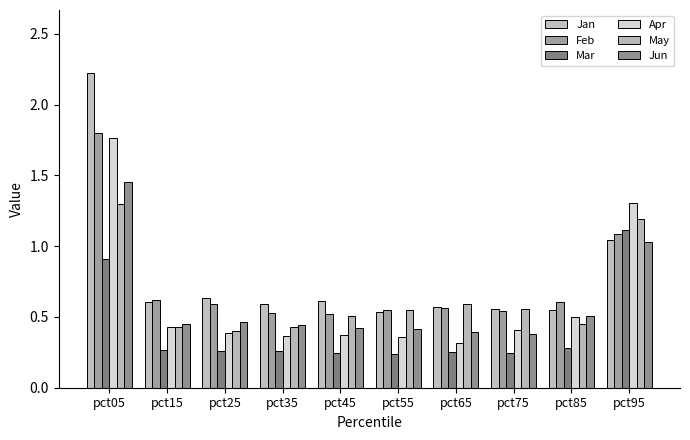

True or false: Apr has a value of 0.4 at pct45.

True